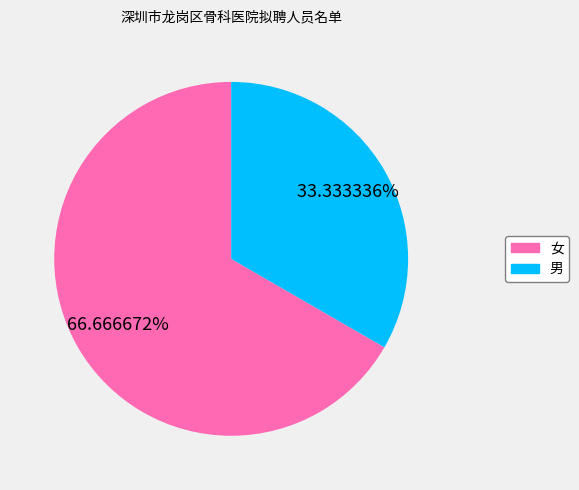

To the nearest percent, what is the difference between the largest and smallest slice percentages?

33%